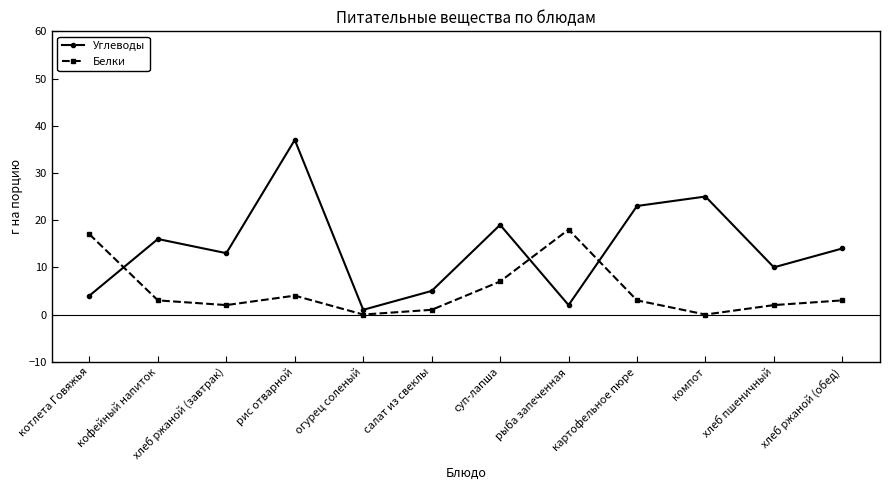

At which category does Углеводы reach its first local valley?

хлеб ржаной (завтрак)